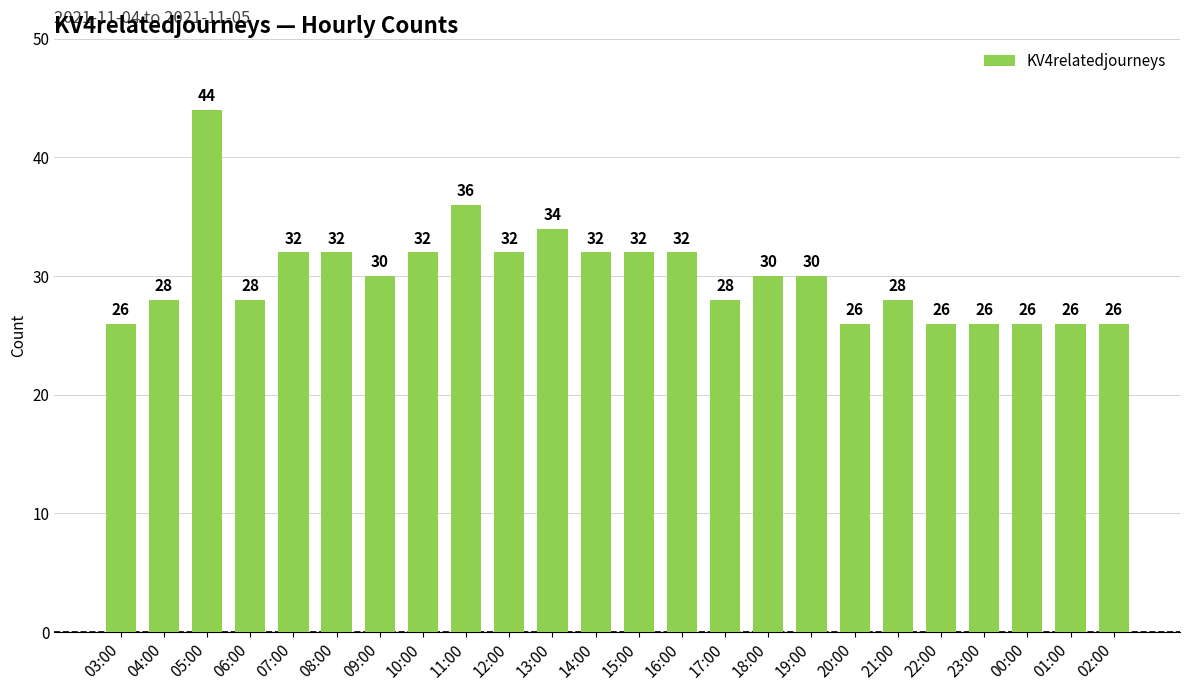

At which category does the chart reach its peak across all series?

05:00